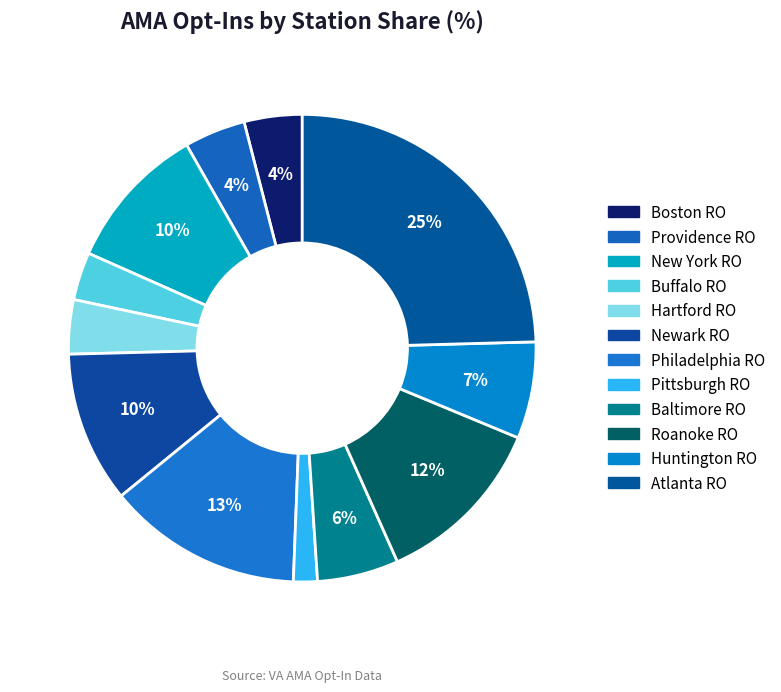

How many slices are in this pie chart?

12